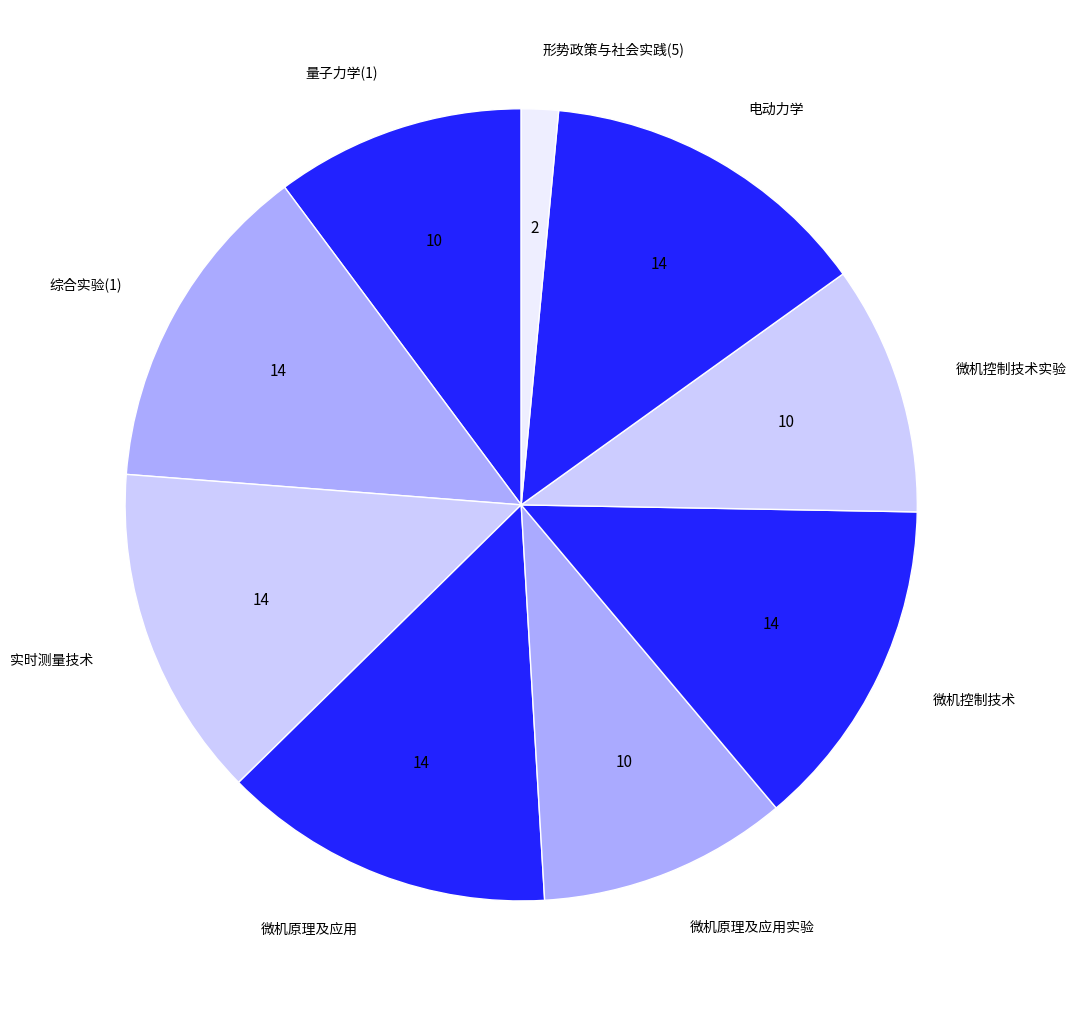

Is 电动力学 the majority of the pie?

No